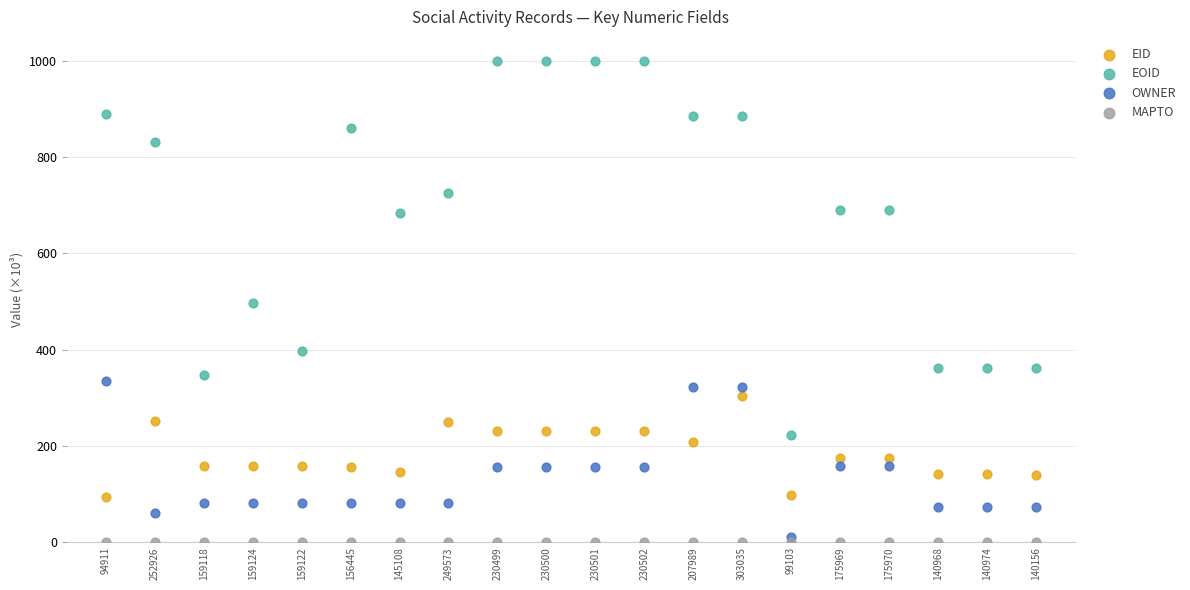

What are all the series names shown in the legend?

EID, EOID, OWNER, MAPTO